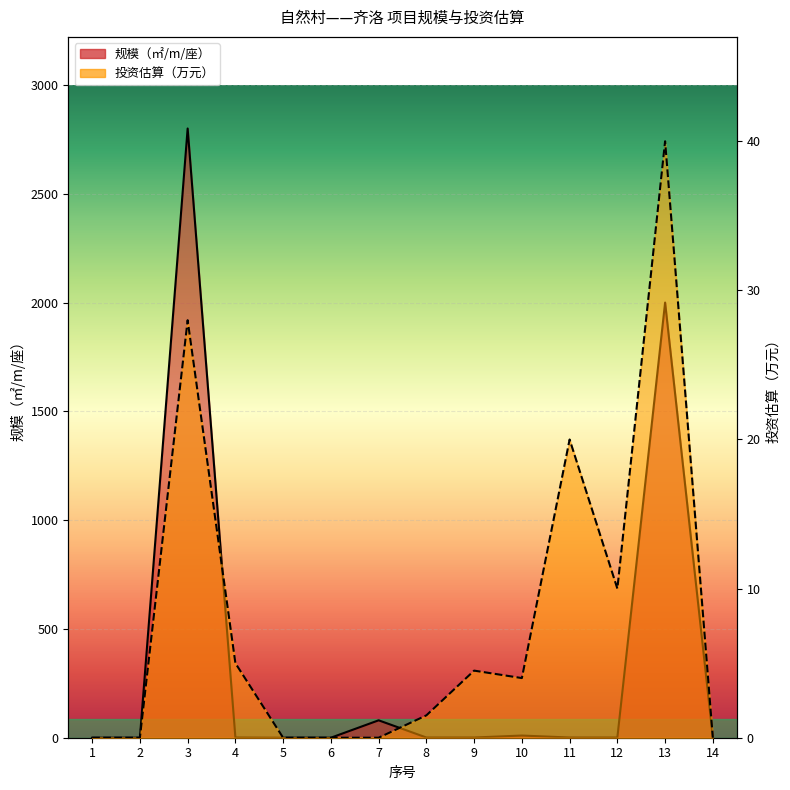

Reading right to left, transcribe all the data shown in this chart.

规模（㎡/m/座）: 14=0.0	13=2000.0	12=1.0	11=1.0	10=10.0	9=1.0	8=1.0	7=80.0	6=0.0	5=0.0	4=1.0	3=2800.0	2=0.0	1=0.0
投资估算（万元）: 14=0.0	13=40.0	12=10.0	11=20.0	10=4.0	9=4.5	8=1.5	7=0.0	6=0.0	5=0.0	4=5.0	3=28.0	2=0.0	1=0.0